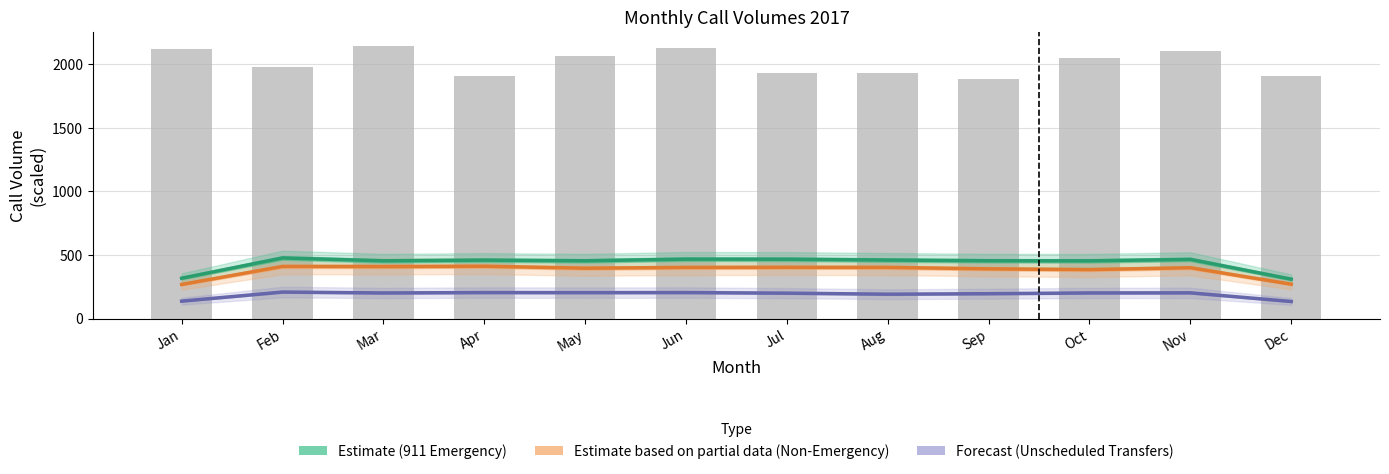

Reading left to right, what are all the values shown in this chart?

911 Emergency (smoothed): Jan=317.2	Feb=476.7	Mar=454.1	Apr=459.4	May=454.2	Jun=467.2	Jul=466.6	Aug=460.1	Sep=454.4	Oct=453.7	Nov=465.2	Dec=309.6
911 Non-Emergency (smoothed): Jan=267.8	Feb=409.9	Mar=409.1	Apr=411.4	May=396.1	Jun=402.0	Jul=402.9	Aug=402.3	Sep=390.9	Oct=384.7	Nov=399.6	Dec=270.1
Unscheduled Transfers (smoothed): Jan=136.6	Feb=208.2	Mar=201.1	Apr=204.2	May=203.5	Jun=204.2	Jul=199.5	Aug=191.4	Sep=195.3	Oct=201.3	Nov=202.1	Dec=133.9